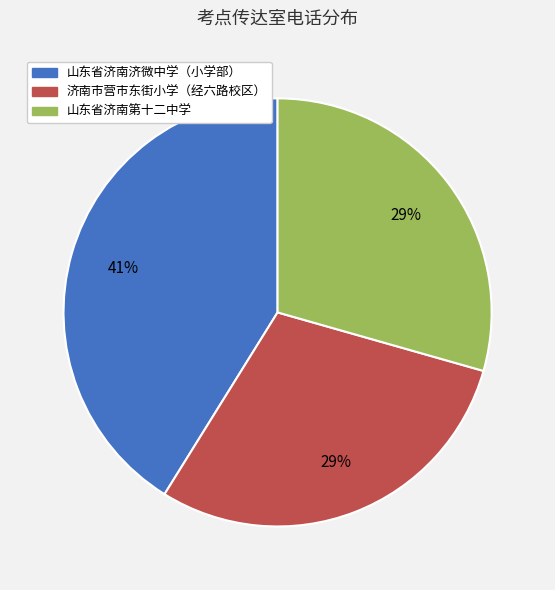

Is the sum of 济南市营市东街小学（经六路校区） and 山东省济南第十二中学 greater than half?

Yes